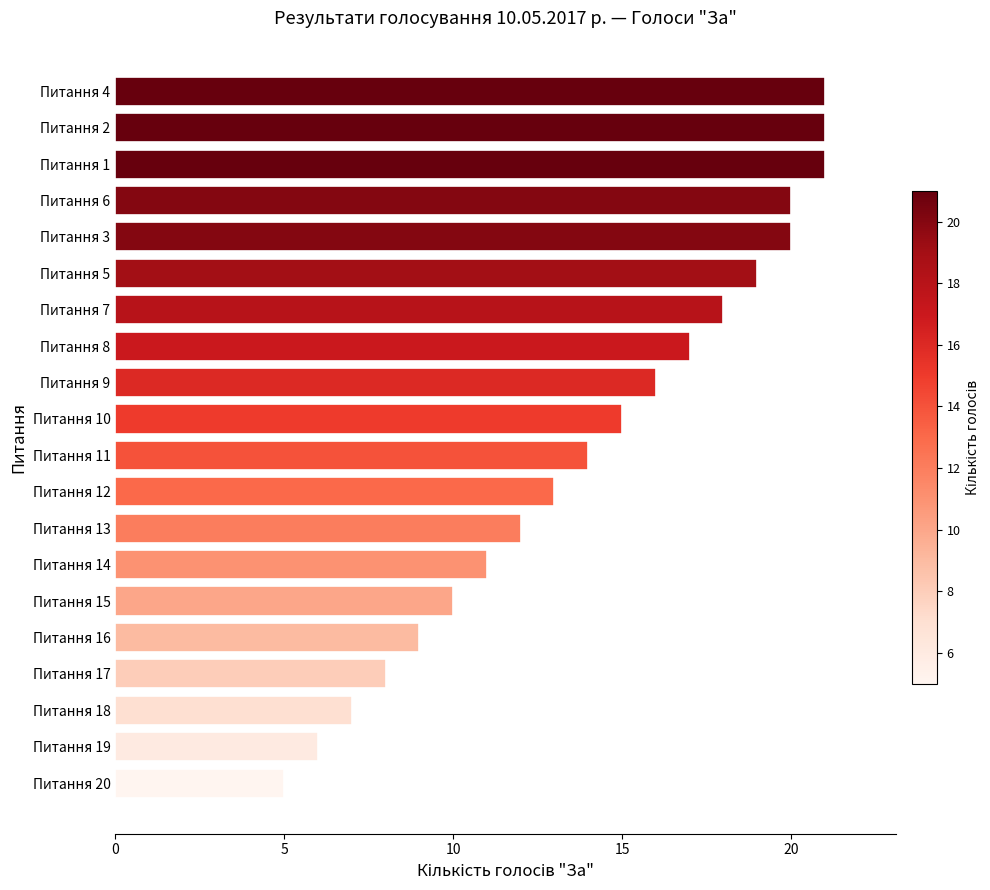

How many series are shown in this chart?

1